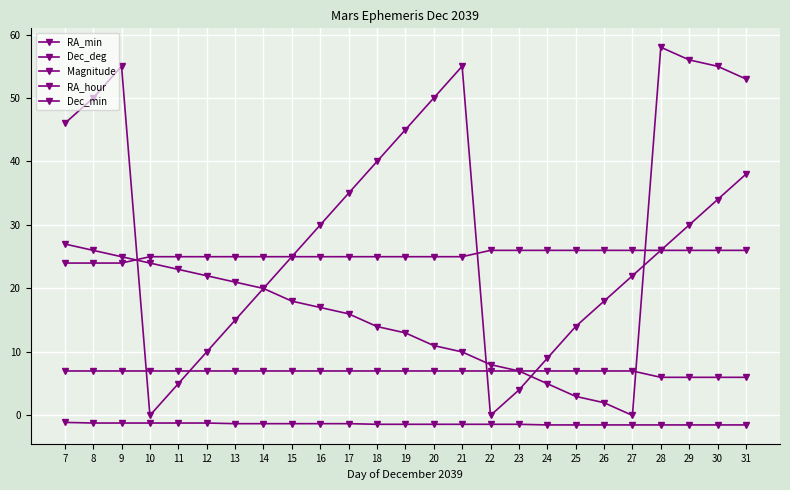

What is the lowest value of the Dec_deg series?

24.0